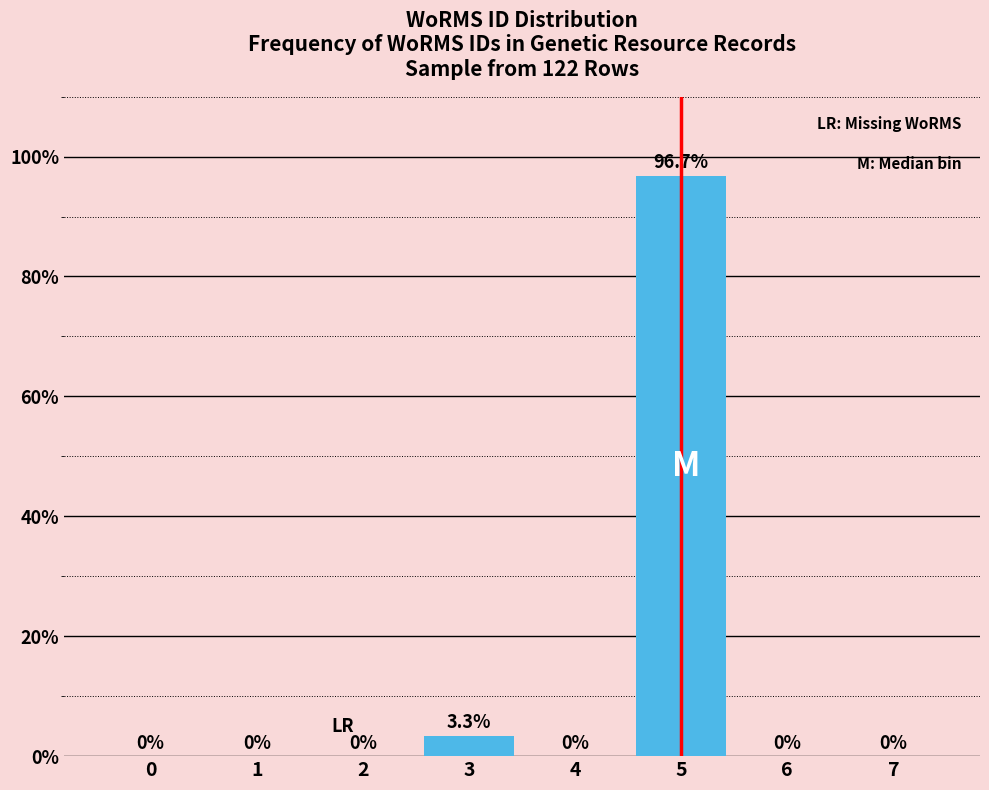

Reading left to right, extract all data points from this chart.

0=0.0	1=0.0	2=0.0	3=3.3	4=0.0	5=96.7	6=0.0	7=0.0